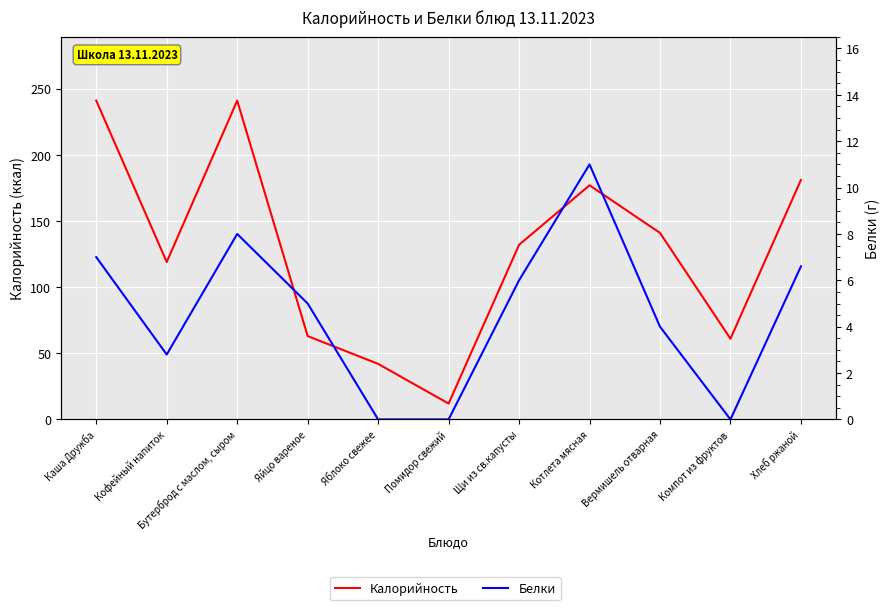

What is the difference between the second highest and second lowest values in the Белки series?

8.0